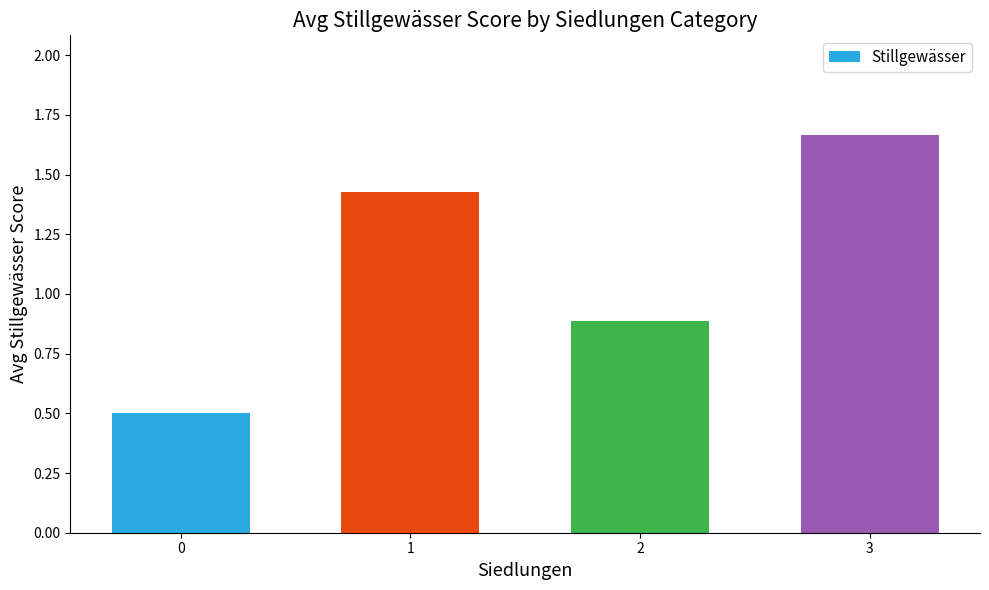

List the labels in order of value, largest first.

3, 1, 2, 0